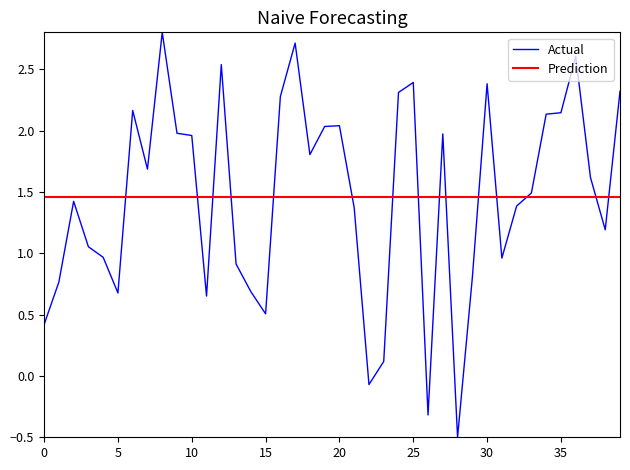

What is the lowest value of the Actual series?

-0.5